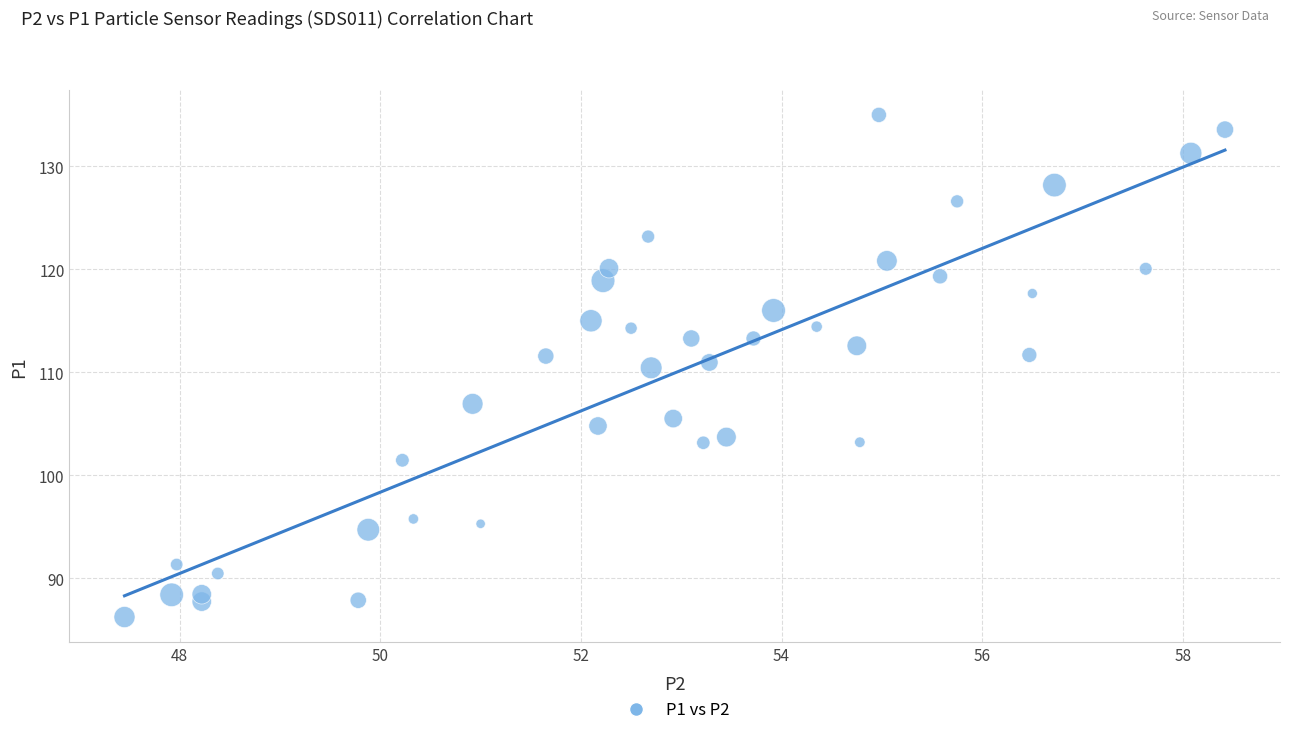

What is the range of Y values (max minus min)?

48.8